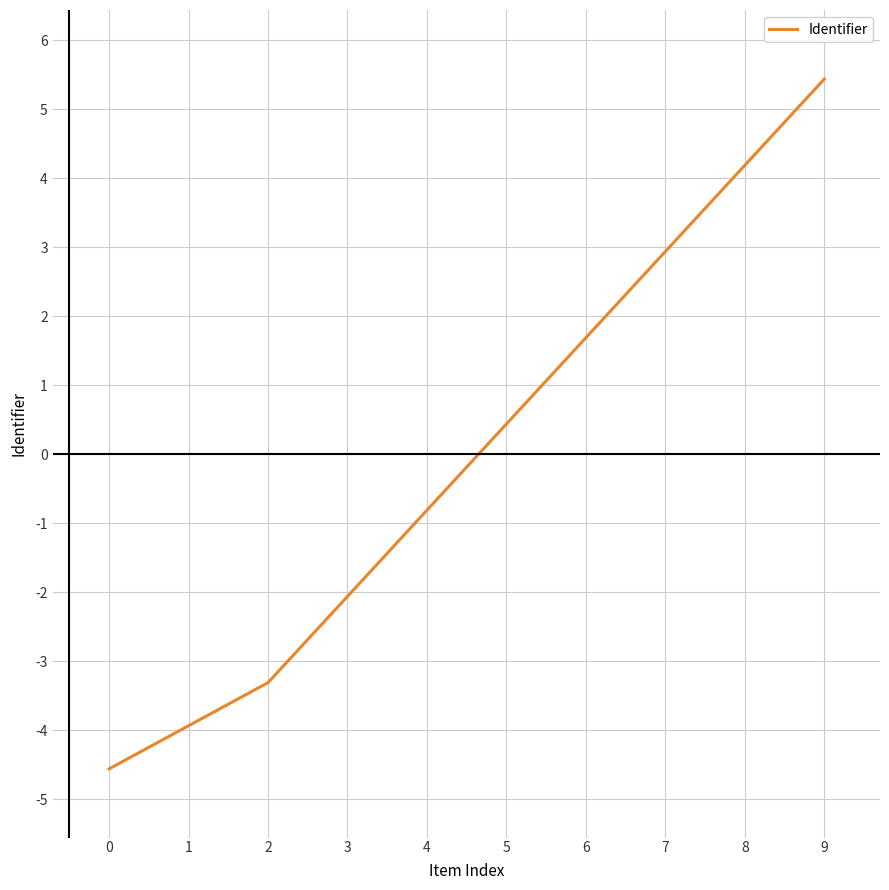

Is it true that the value at 0 is -4.6?

True